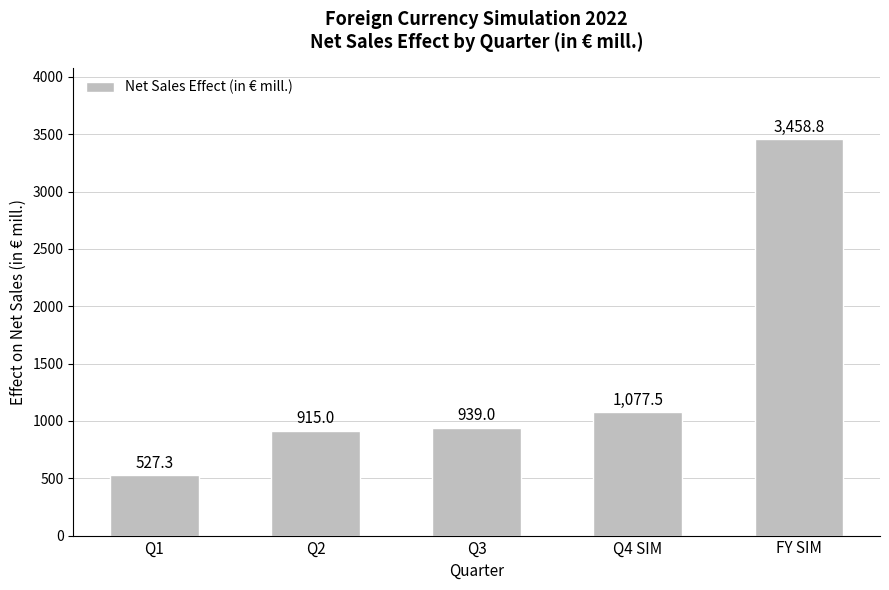

The chart shows a value of 696.2 at Q1. True or false?

False